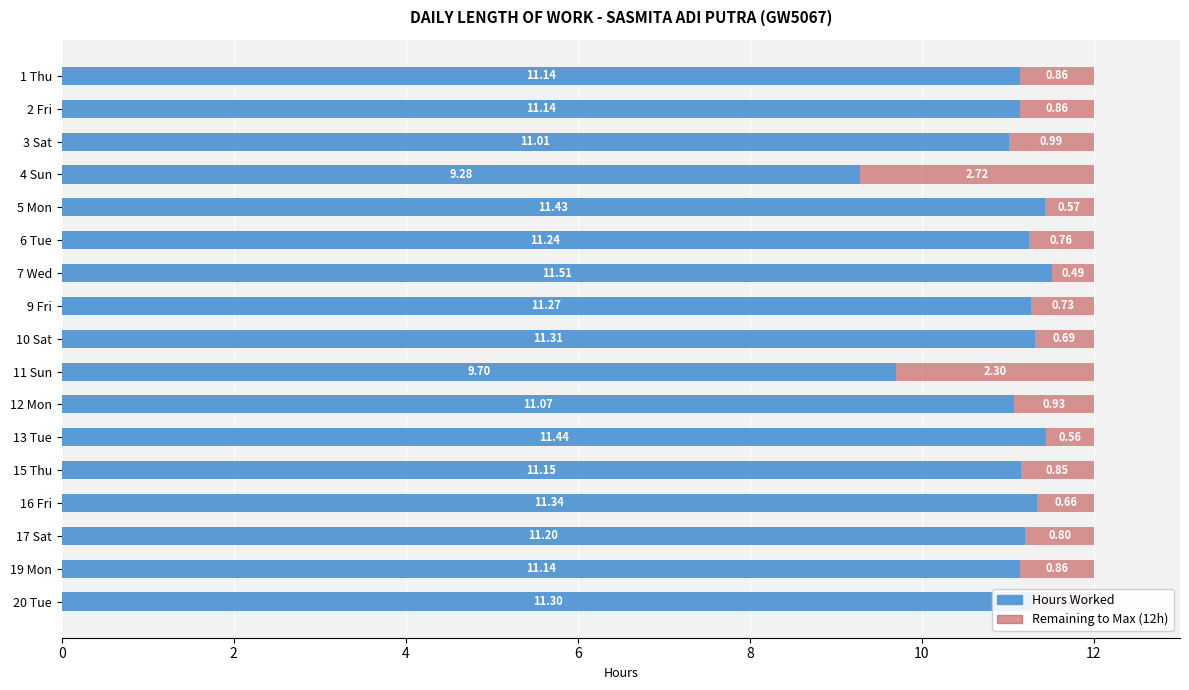

What is the total value across all series at 20 Tue?

12.0